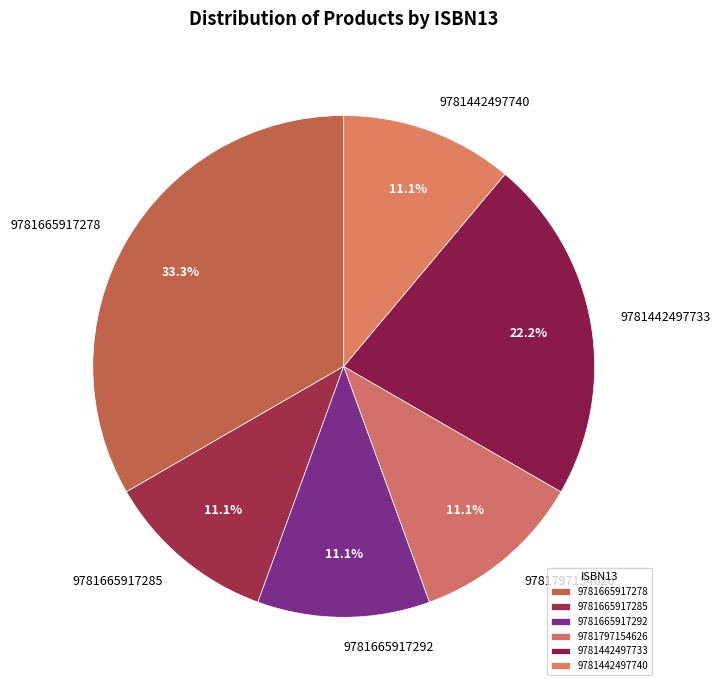

To the nearest percent, what portion does 9781442497740 represent?

11%